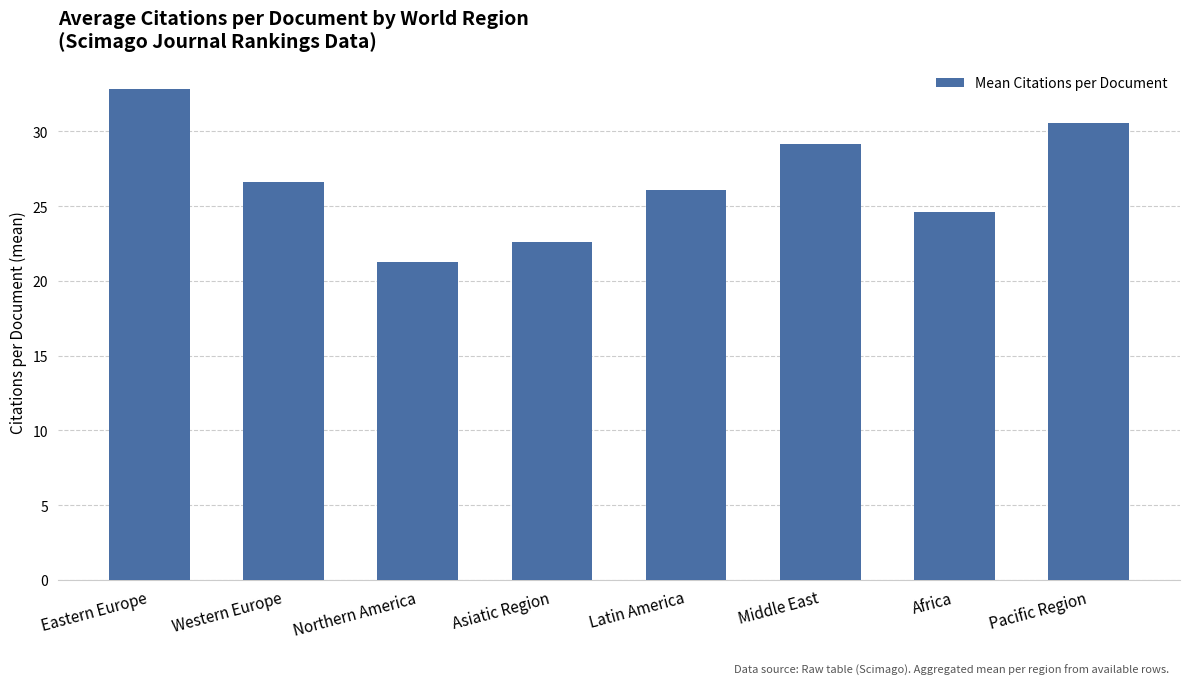

What is the smallest value displayed?

21.3